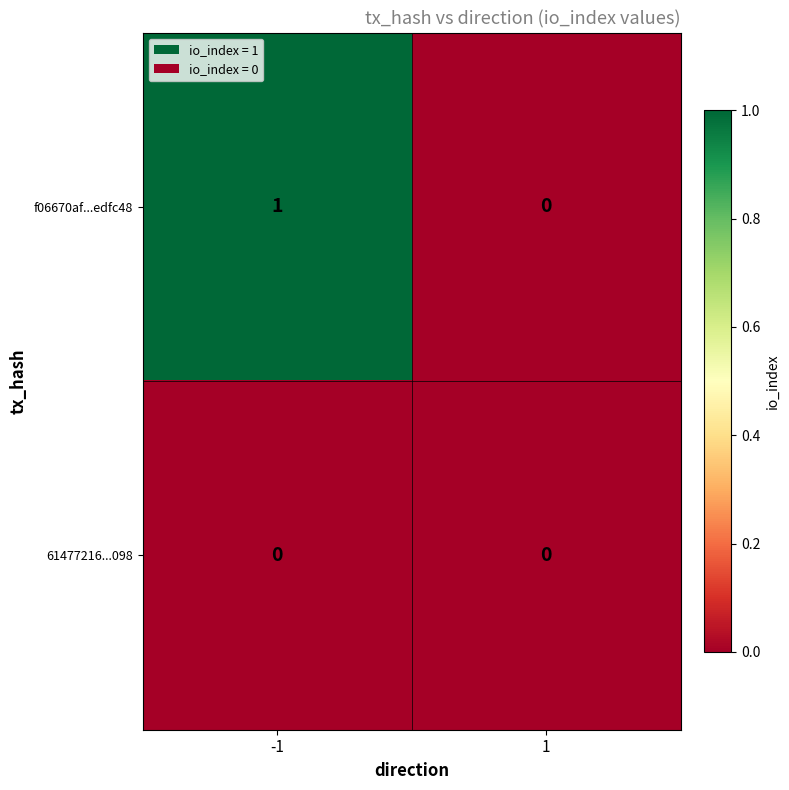

Which series has the largest total across all categories?

f06670af...edfc48